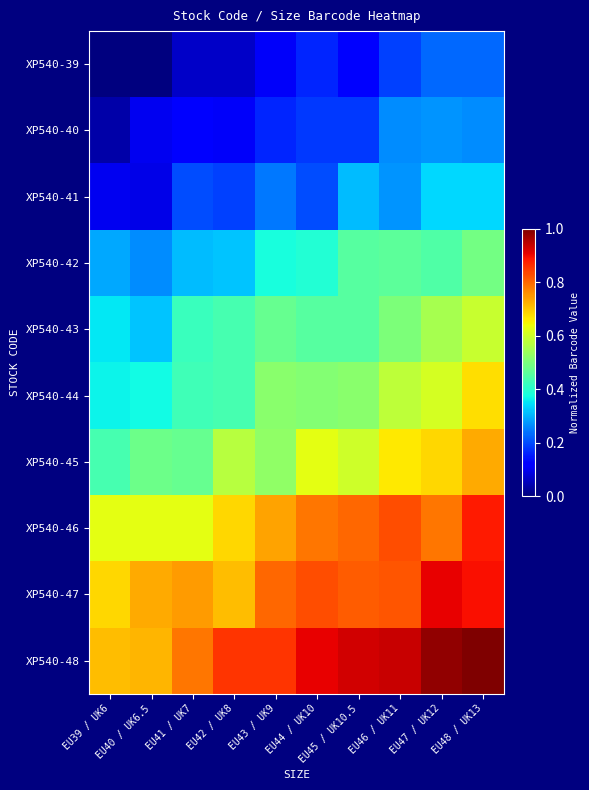

At which category does the chart reach its minimum across all series?

EU39 / UK6